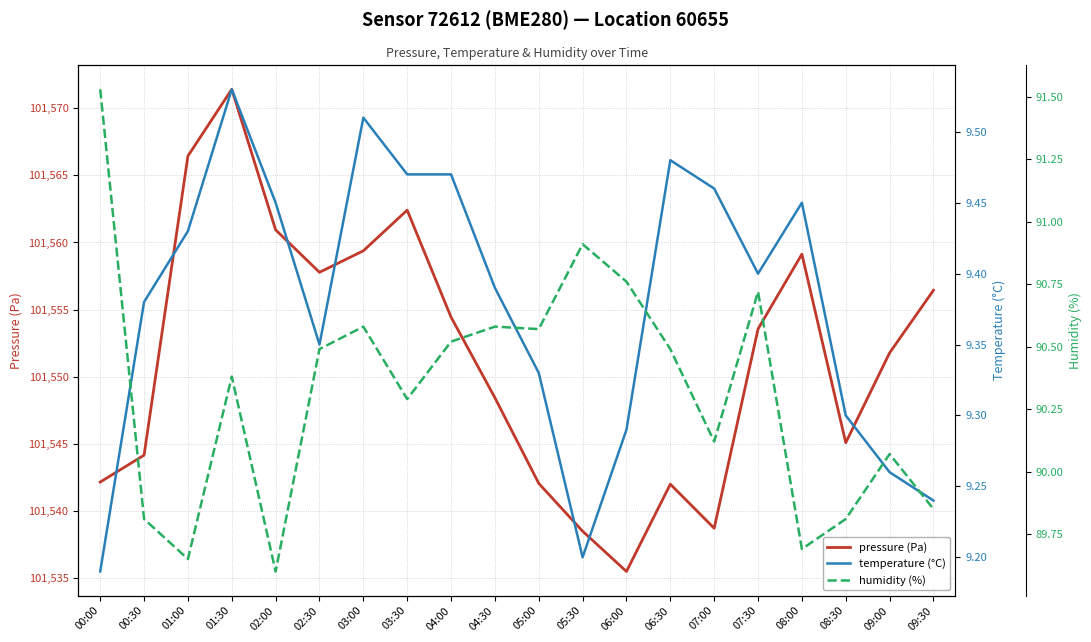

What is the sum of all humidity (%) values?

1806.4